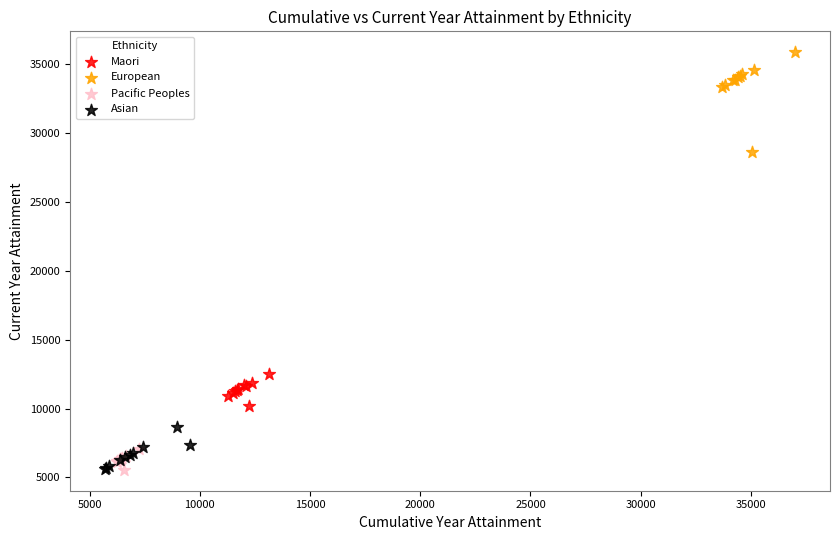

Which series contains the highest Y value?

European